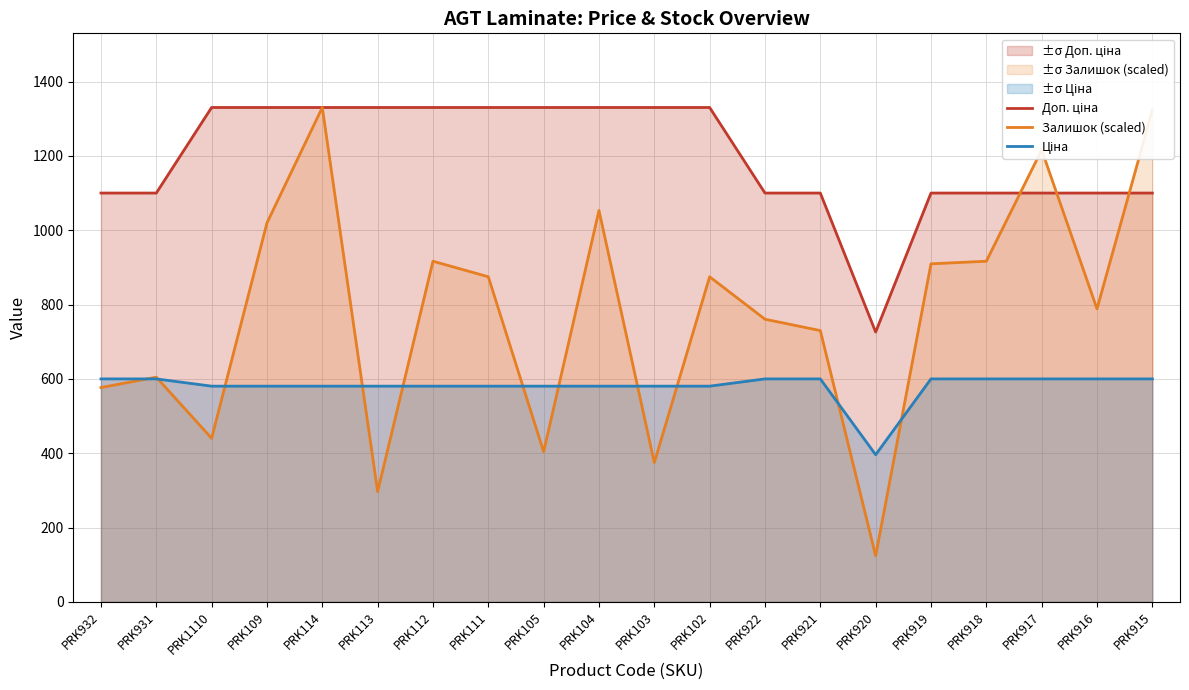

Which has a higher value, PRK111 or PRK919?

PRK111